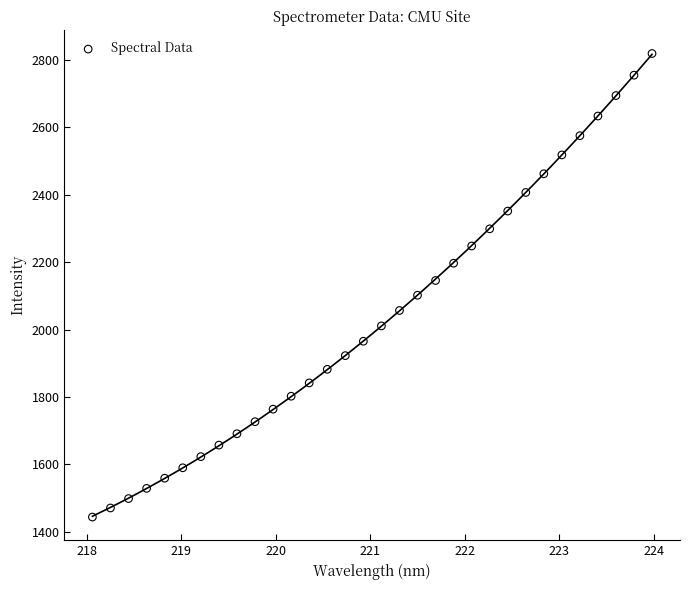

What is the range of X values (max minus min)?

5.9